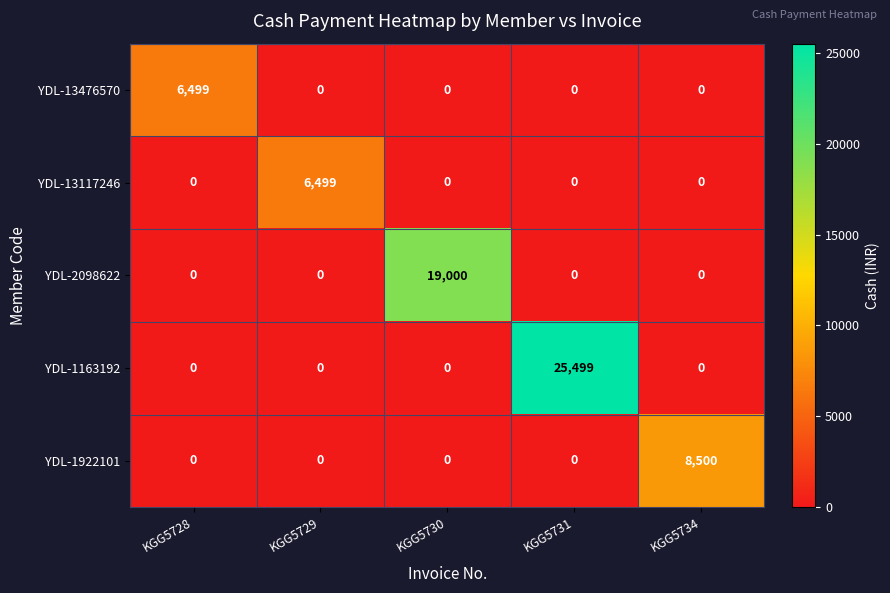

What is the difference between the maximum and minimum values in the YDL-1163192 series?

25499